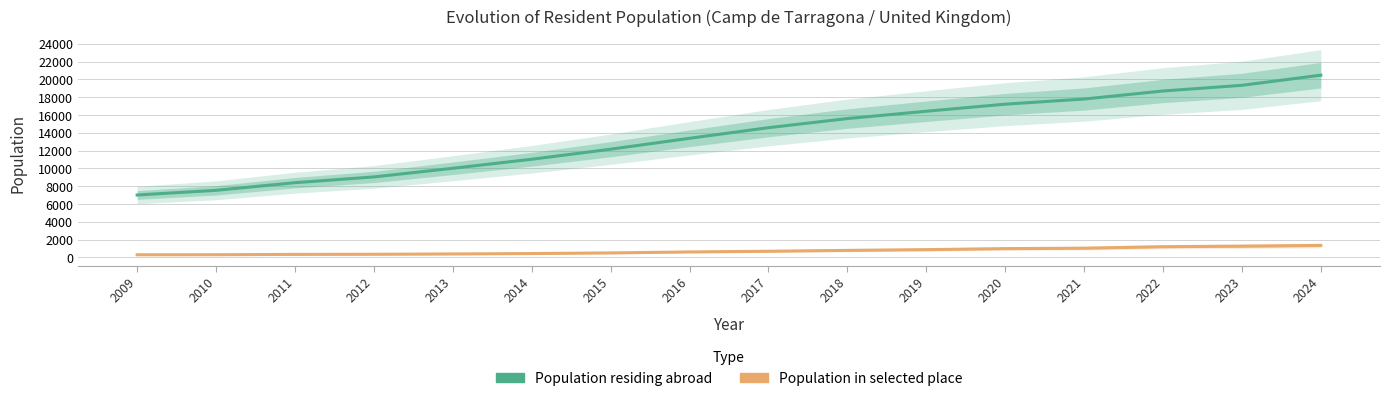

What is the difference between the highest and lowest values at 2019?

15551